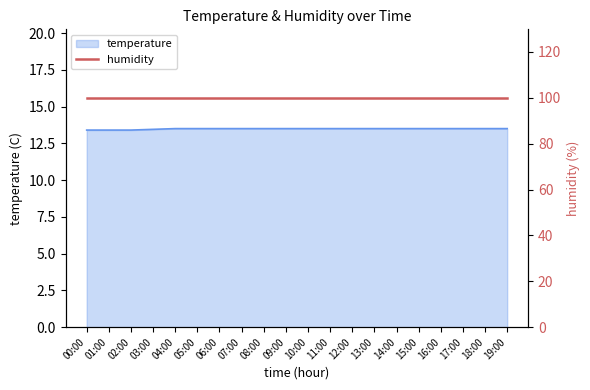

How many lines are shown in the chart?

1